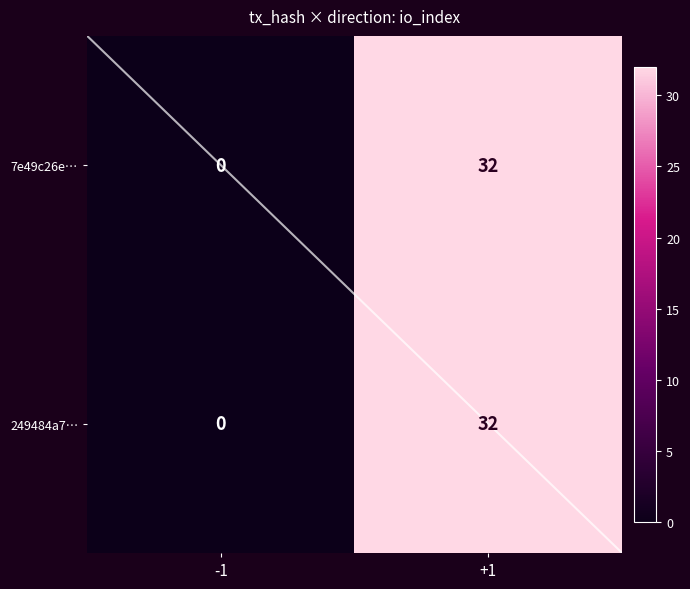

Rank the categories by 7e49c26e… value from lowest to highest.

-1, +1